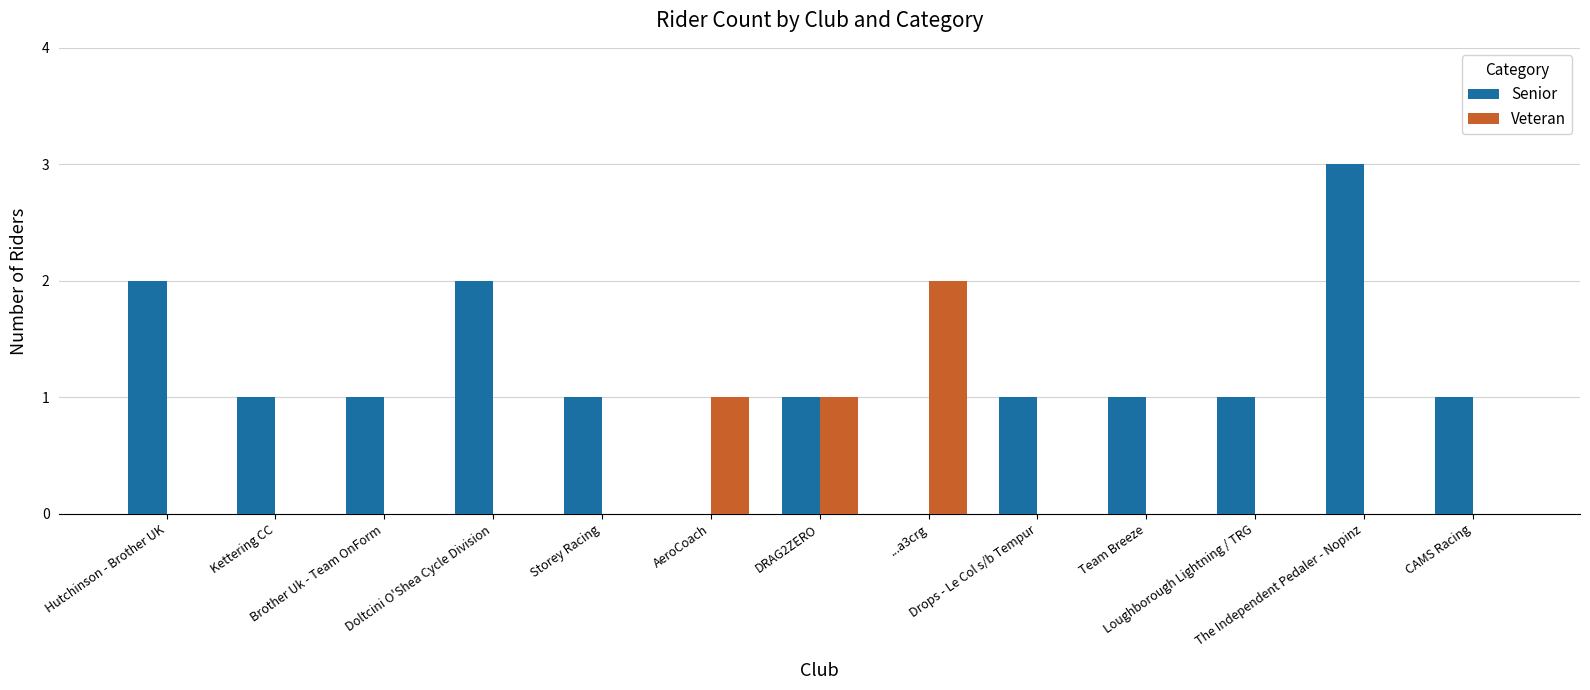

How many Senior values are between 1 and 2?

10